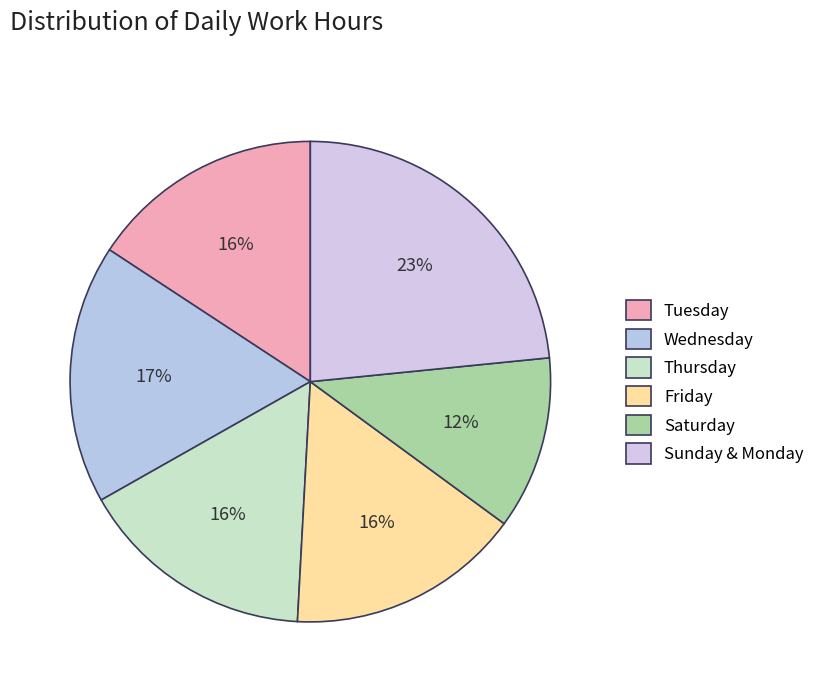

How many slices are in this pie chart?

6